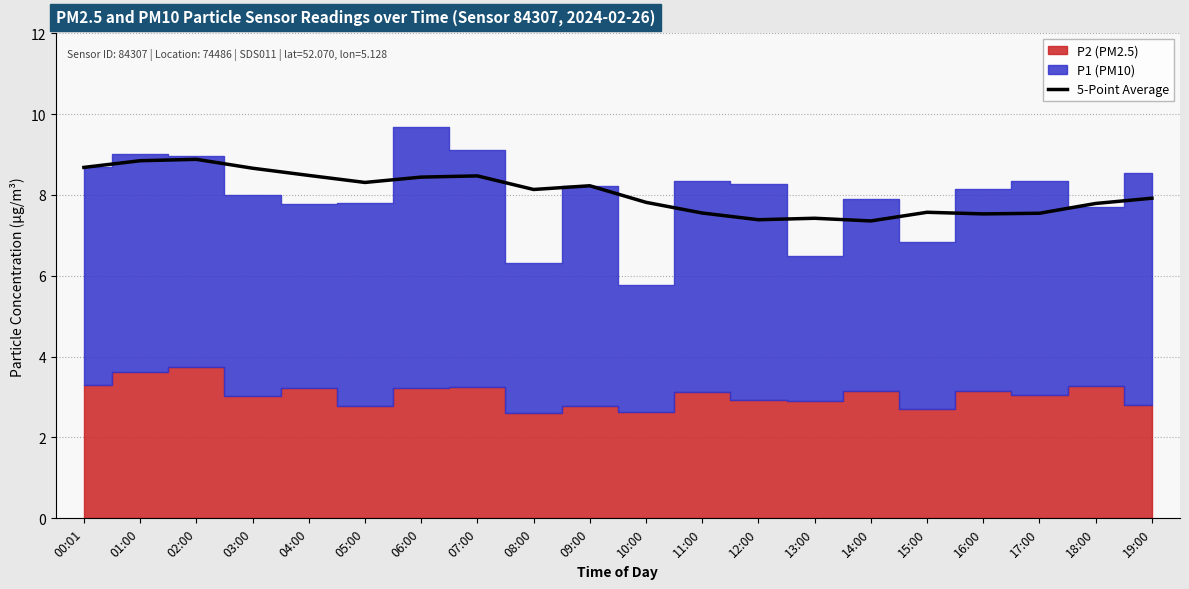

What is the difference between the values at 17:00 and 06:00?

0.9